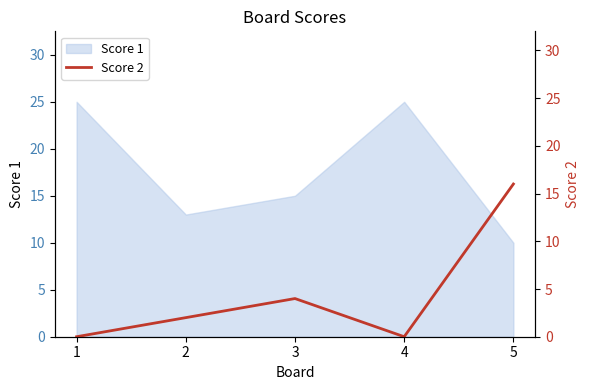

How many points are higher than both their immediate neighbors (excluding endpoints)?

1